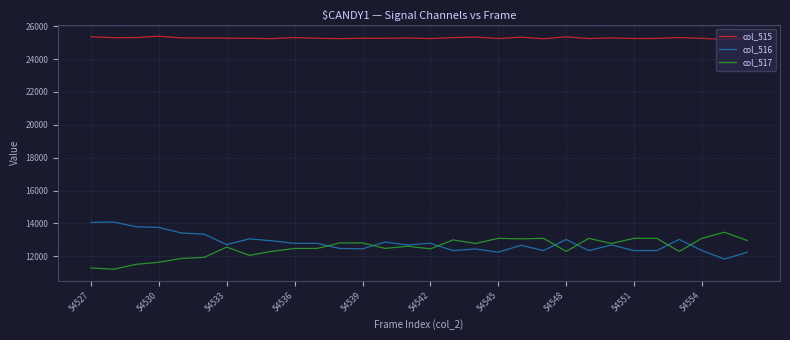

Which series has the largest total across all categories?

col_515